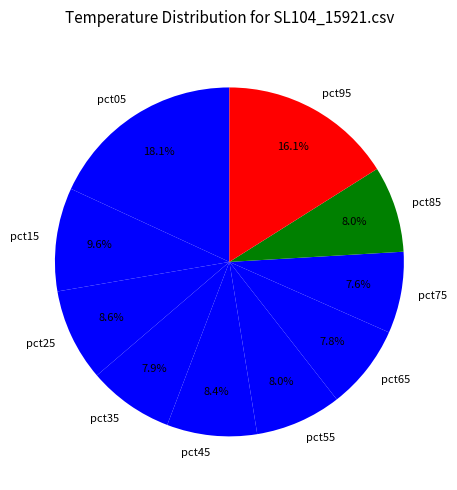

Which has a higher value, pct45 or pct05?

pct05